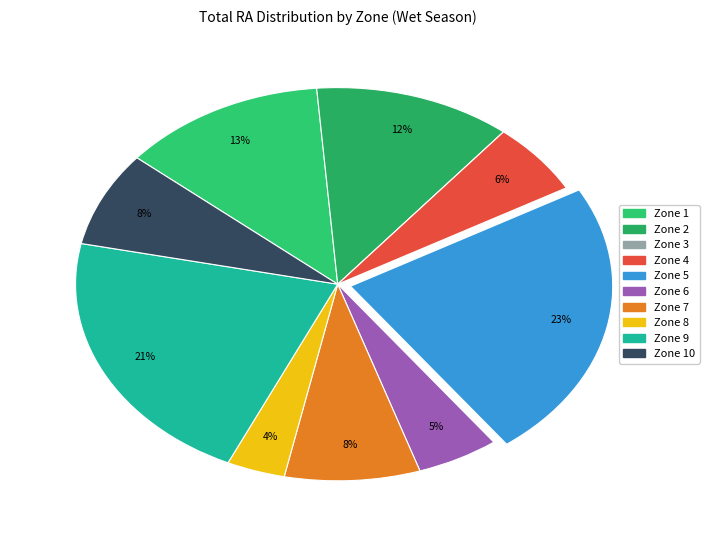

Is there a majority slice in this chart?

No